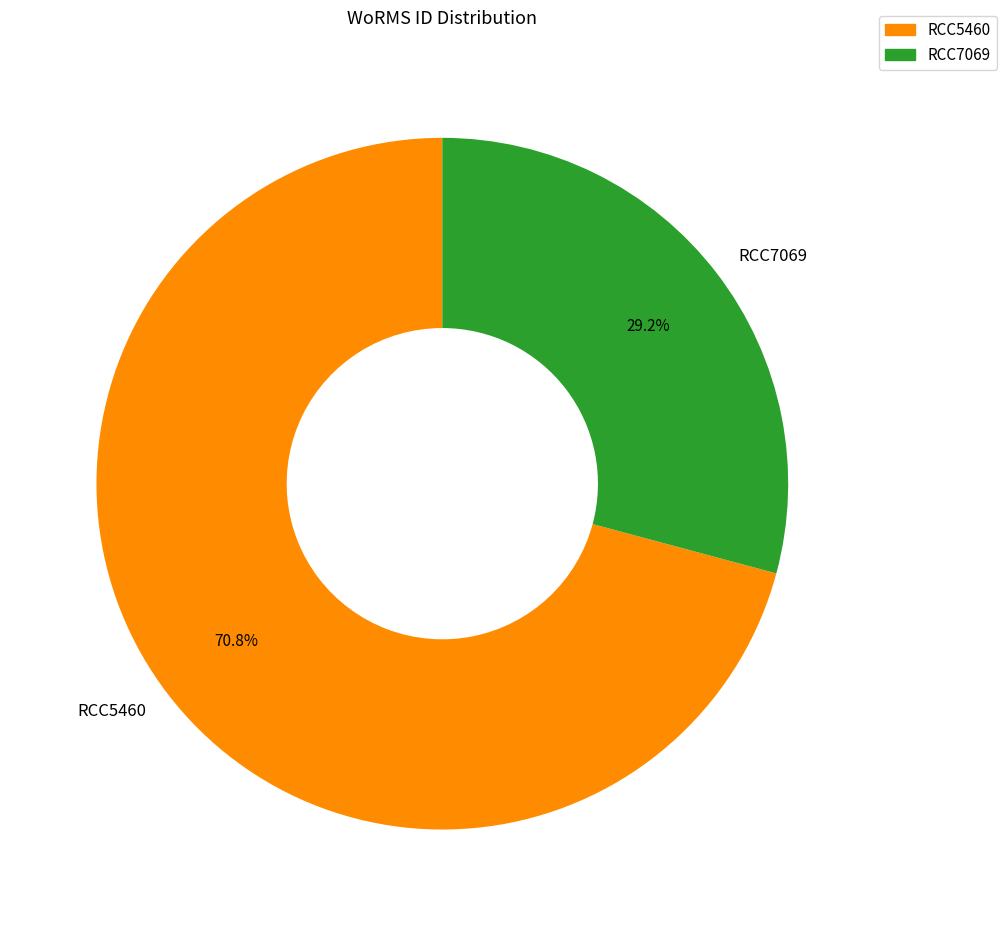

To the nearest percent, what percentage of the pie is RCC7069?

29%